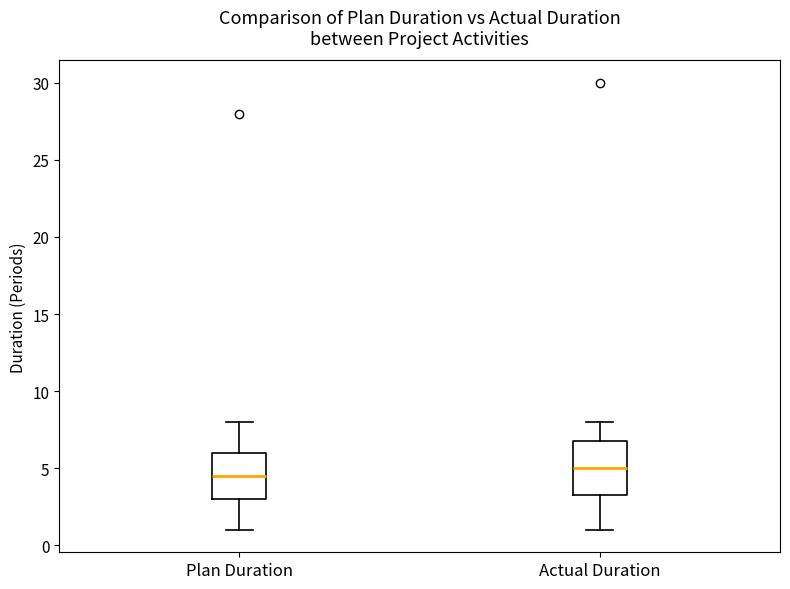

Reading left to right, transcribe this box plot: for each box, give where its median line is, the range the box spans, and where its two whiskers end, as read against the y-axis. The values are not printed on the chart, so give them approximately, as read against the axis.

Plan Duration: median 4.5, box 3.0 to 6.0, whiskers 1.0 to 8.0
Actual Duration: median 5.0, box 3.5 to 7.0, whiskers 1.0 to 8.0